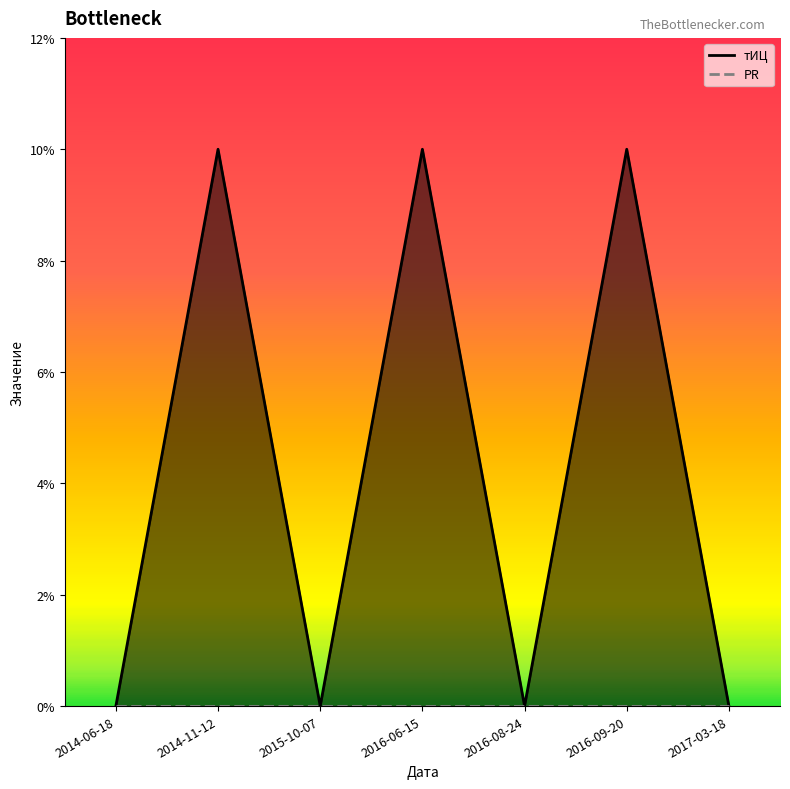

What is the sum of the values at 2014-06-18 and 2016-09-20?

10